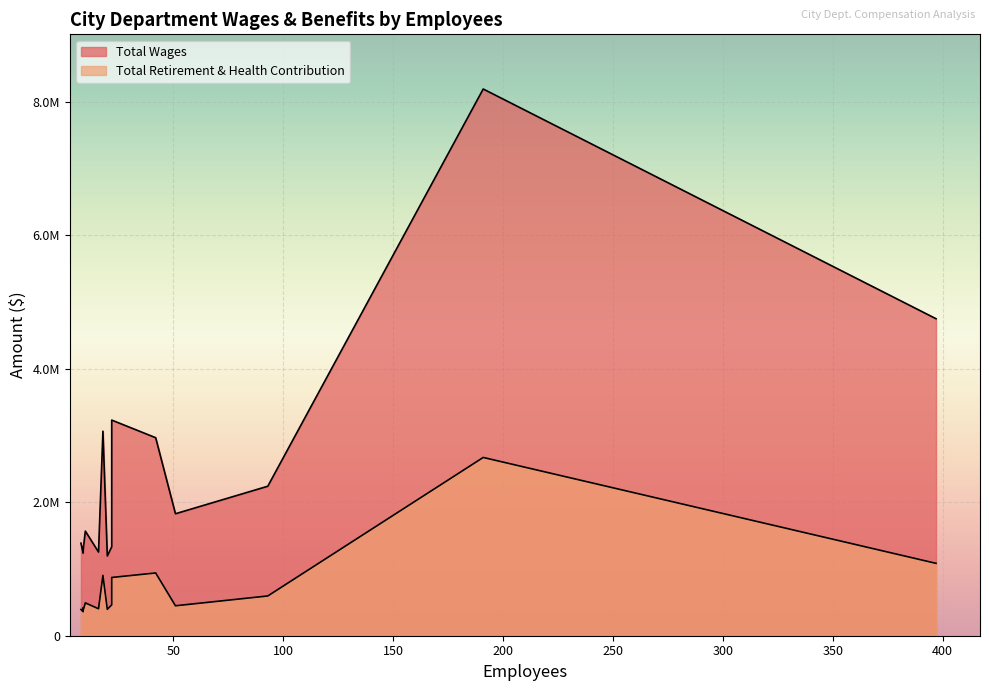

The Total Retirement & Health Contribution series shows 462606 at City Building & Safety. True or false?

True